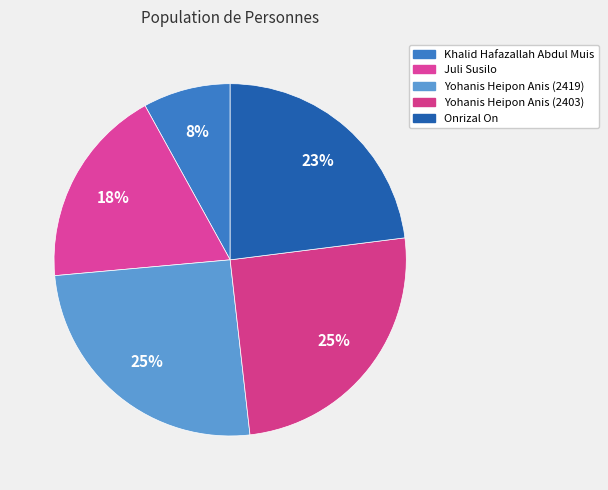

What is the smallest slice in the pie chart?

Khalid Hafazallah Abdul Muis